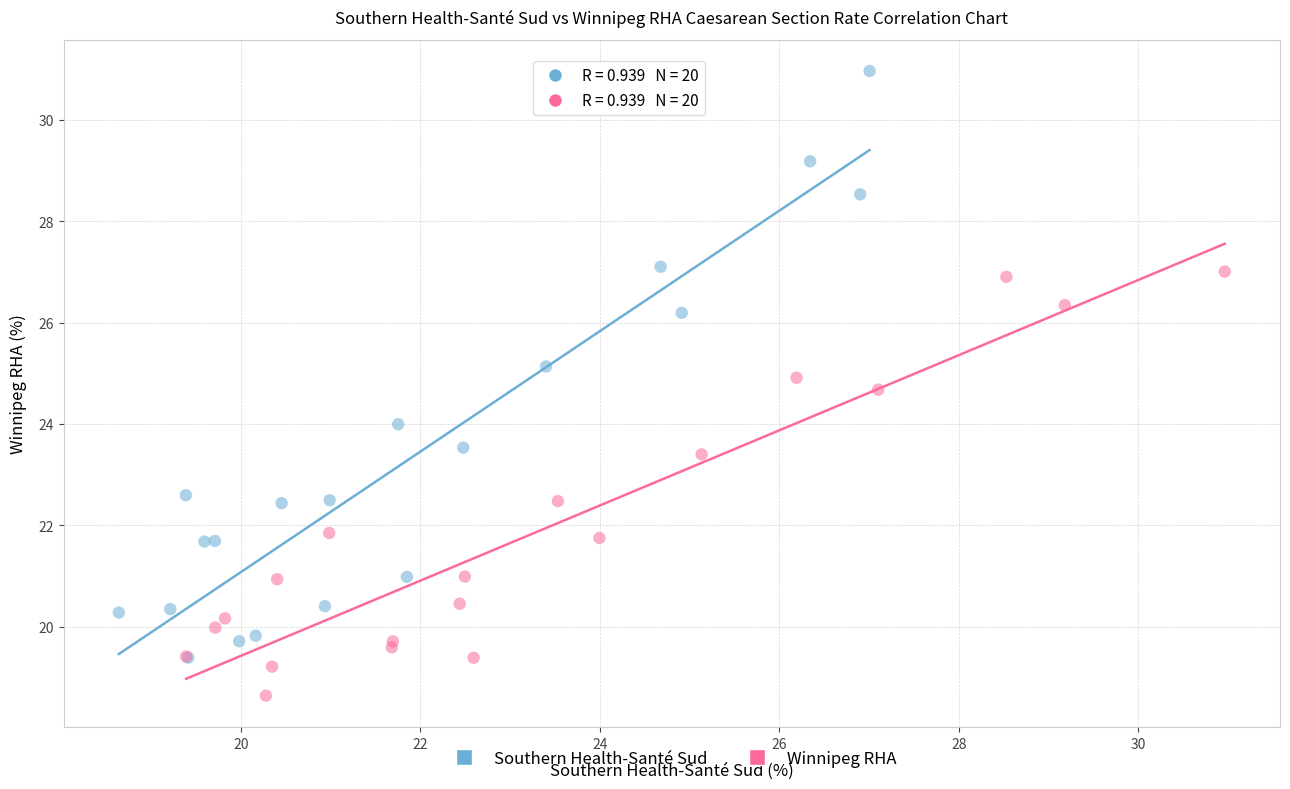

Which series reaches the minimum Y coordinate?

Winnipeg RHA